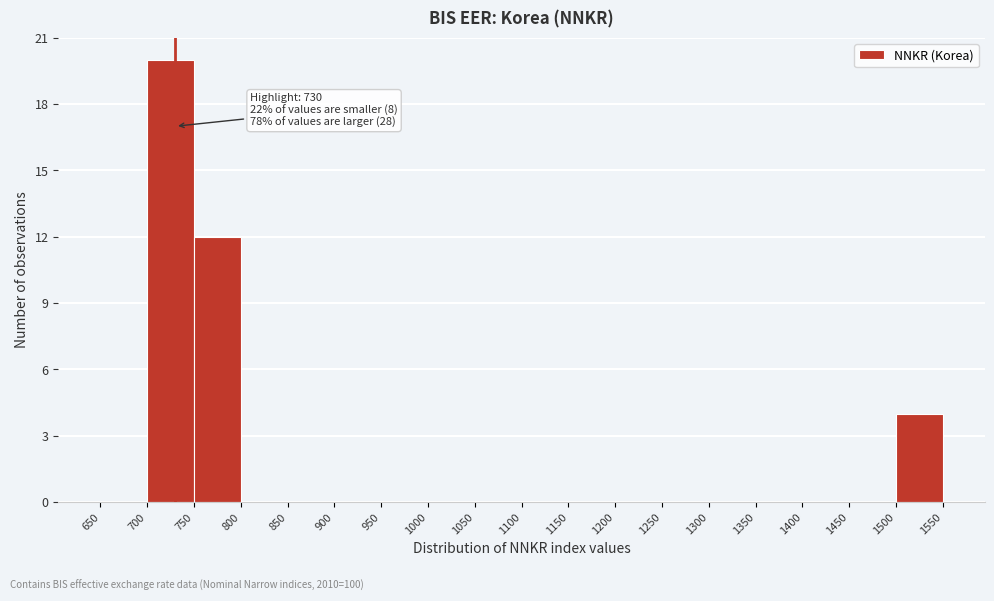

Which range on the x-axis has the tallest bar?

700 to 750